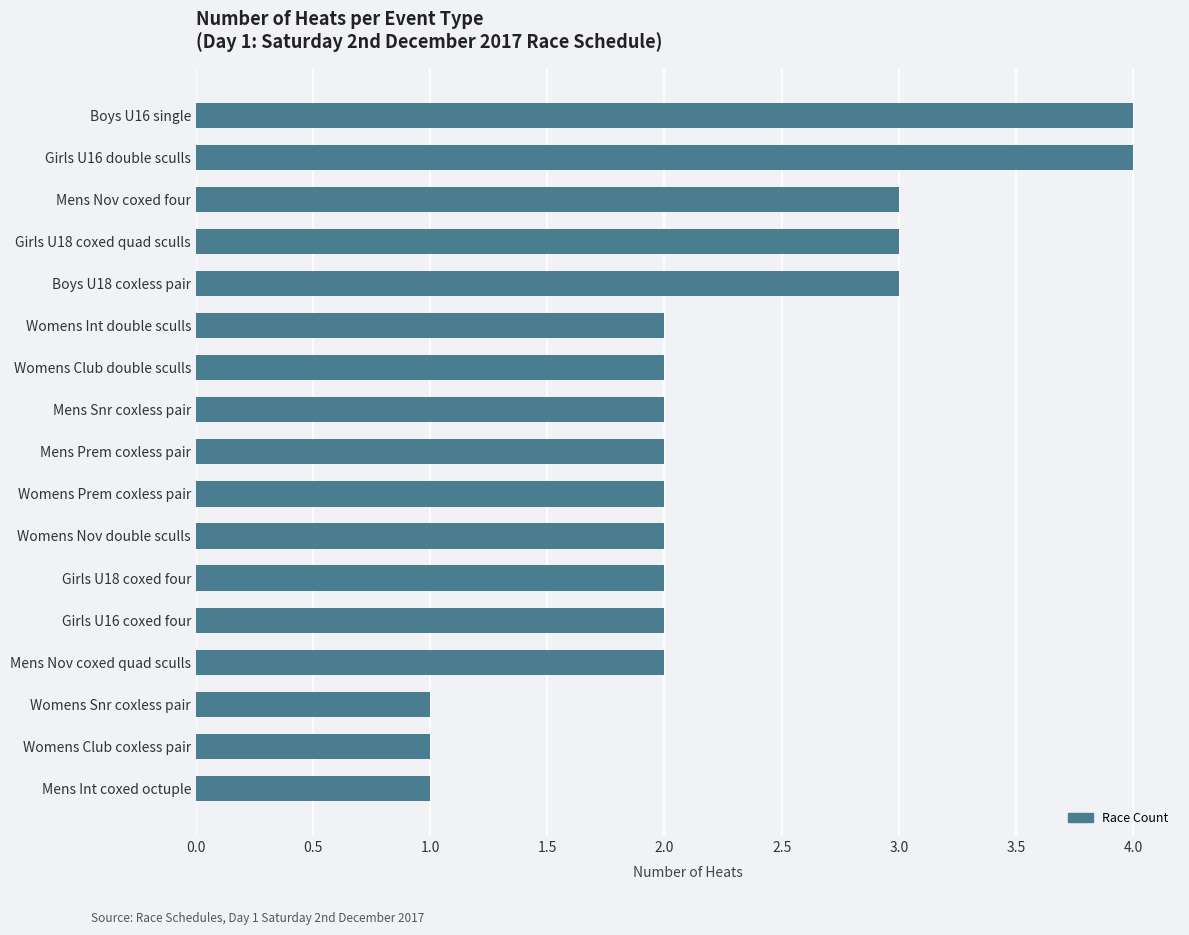

How many data points does each series have?

17